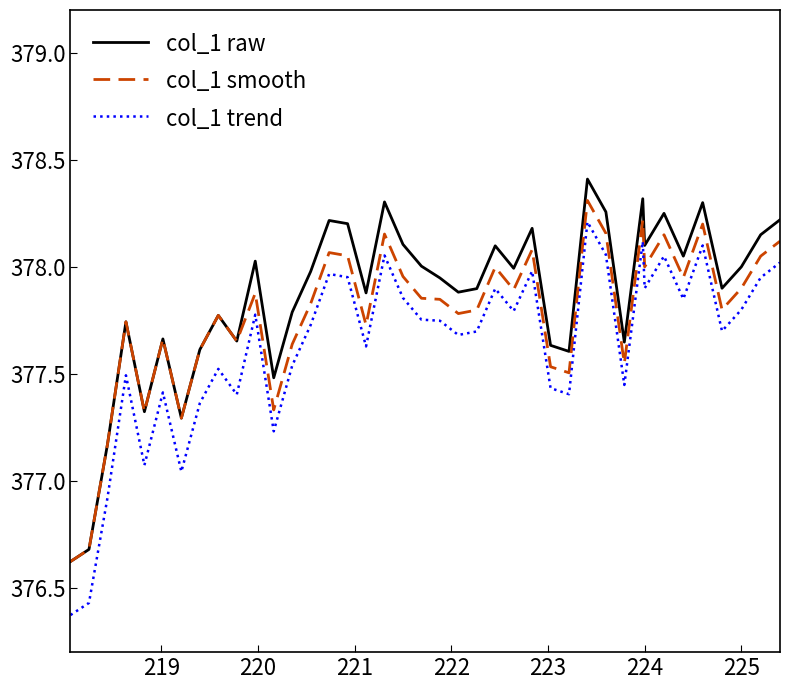

True or false: col_1 smooth and col_1 trend intersect in this chart.

False